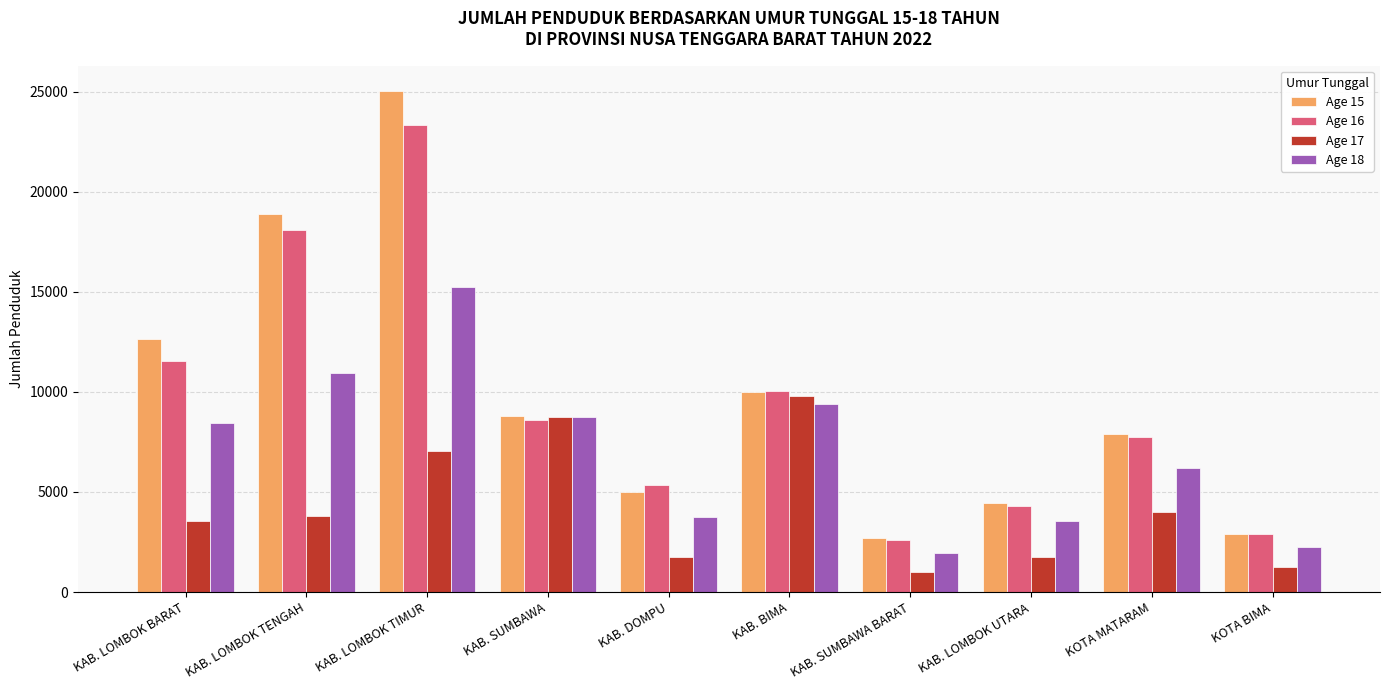

What is the average value of the Age 17 series?

4265